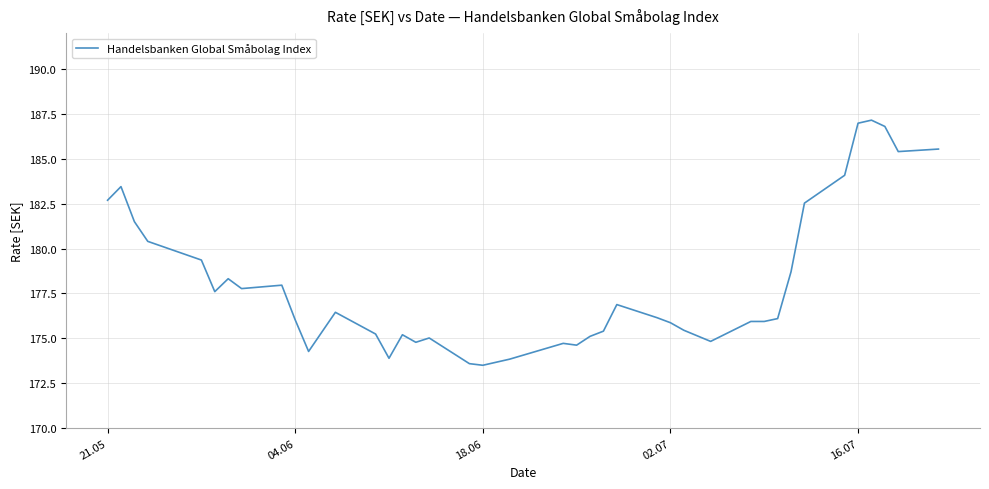

What is the greatest value displayed?

187.2